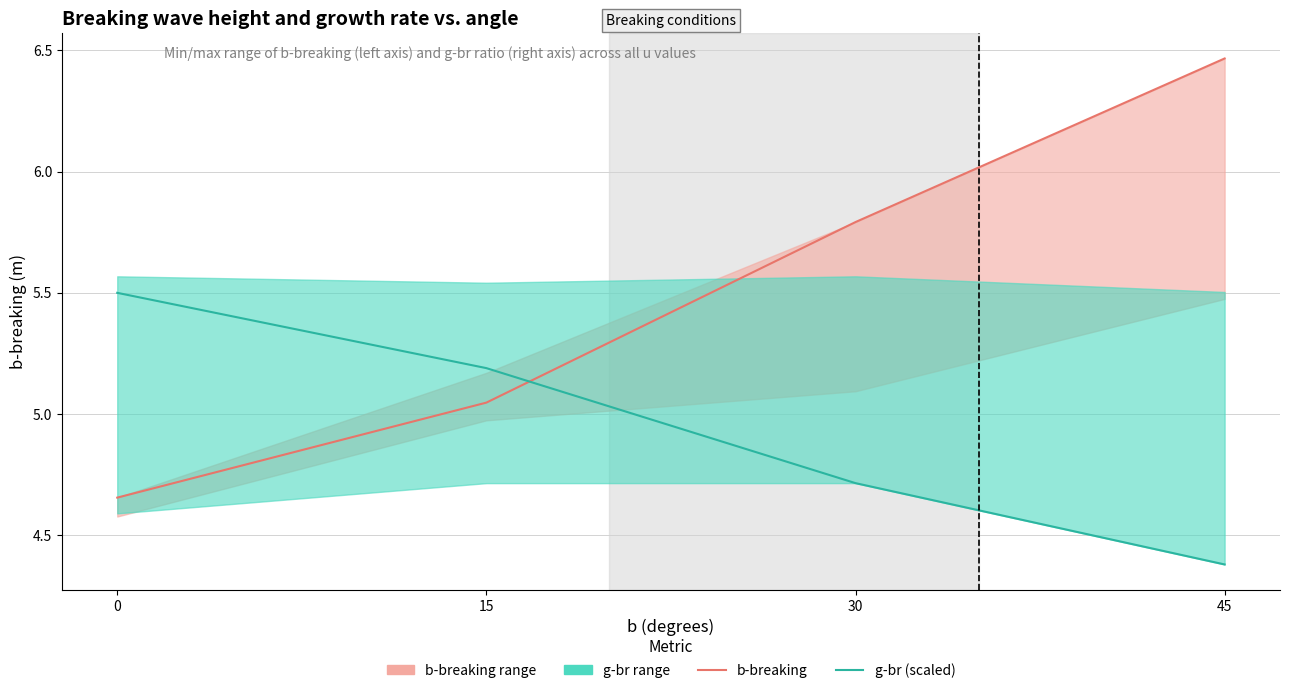

Reading left to right, extract all data points from this chart.

b-breaking: 0=4.7	15=5.0	30=5.8	45=6.5
g-br (scaled): 0=5.5	15=5.2	30=4.7	45=4.4